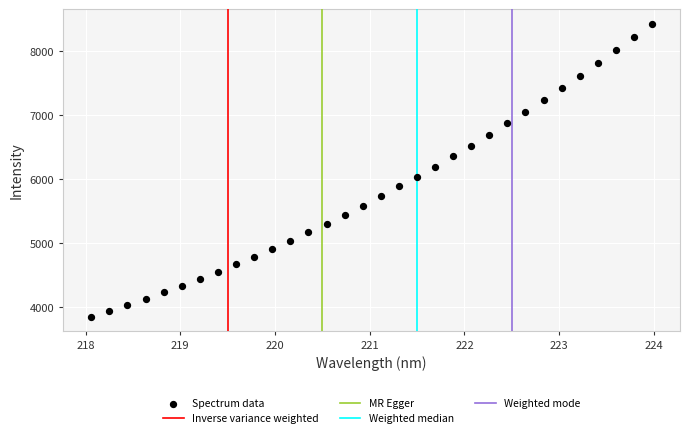

What is the range of Y values (max minus min)?

4567.0